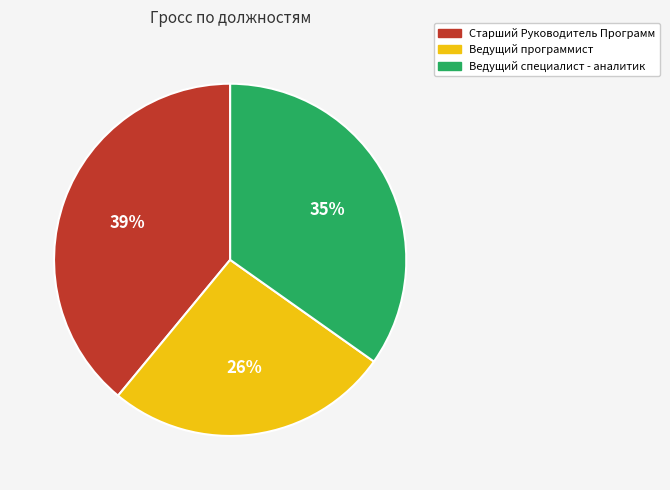

Rank the categories by value from highest to lowest.

Старший Руководитель Программ, Ведущий специалист - аналитик, Ведущий программист